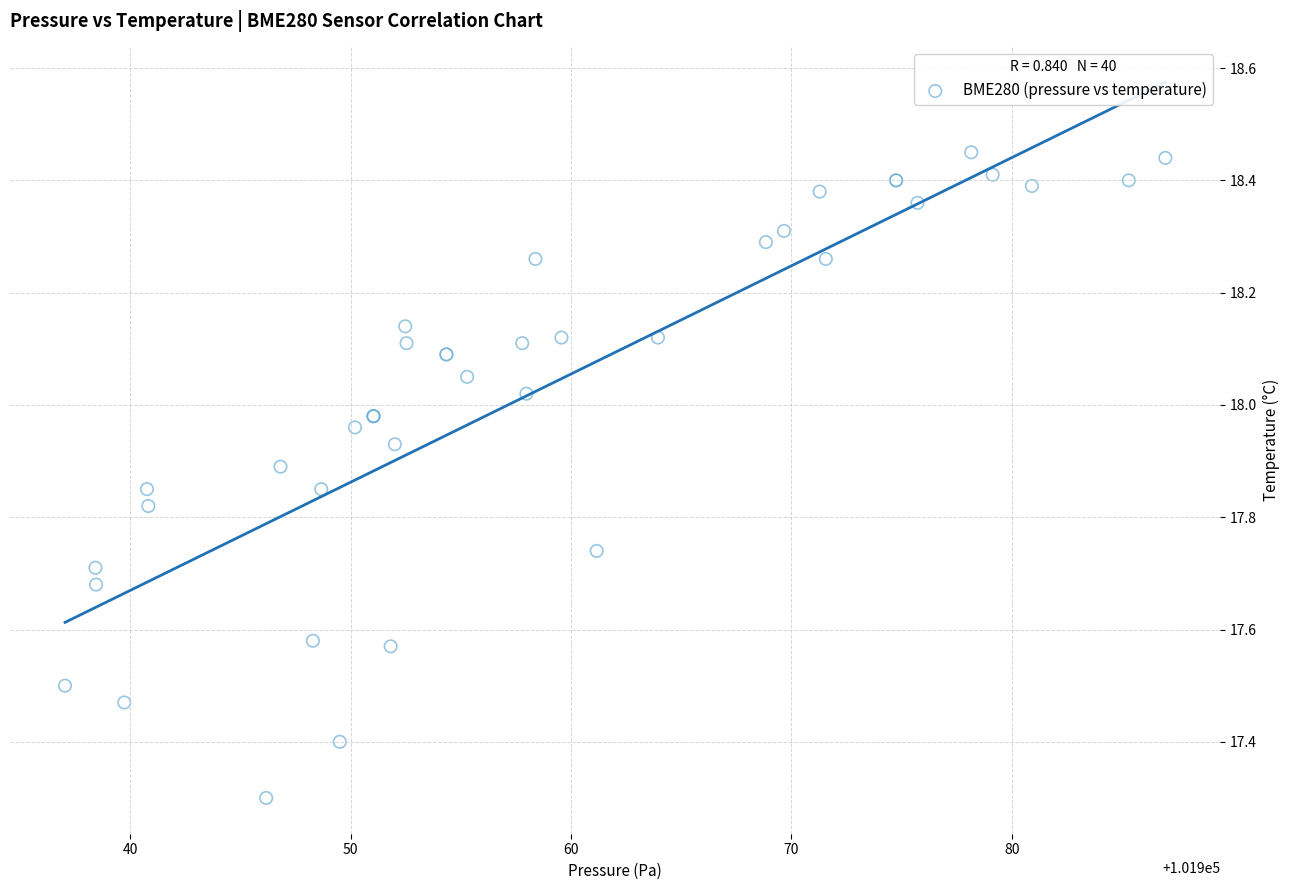

What Y value in the scatter plot is closest to 17?

17.3